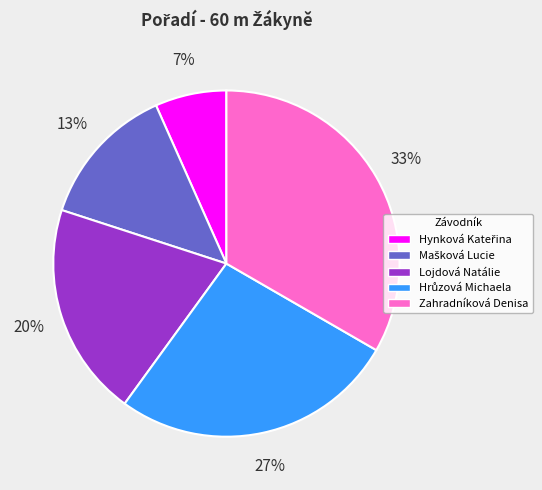

To the nearest percent, what is the average slice percentage?

20%